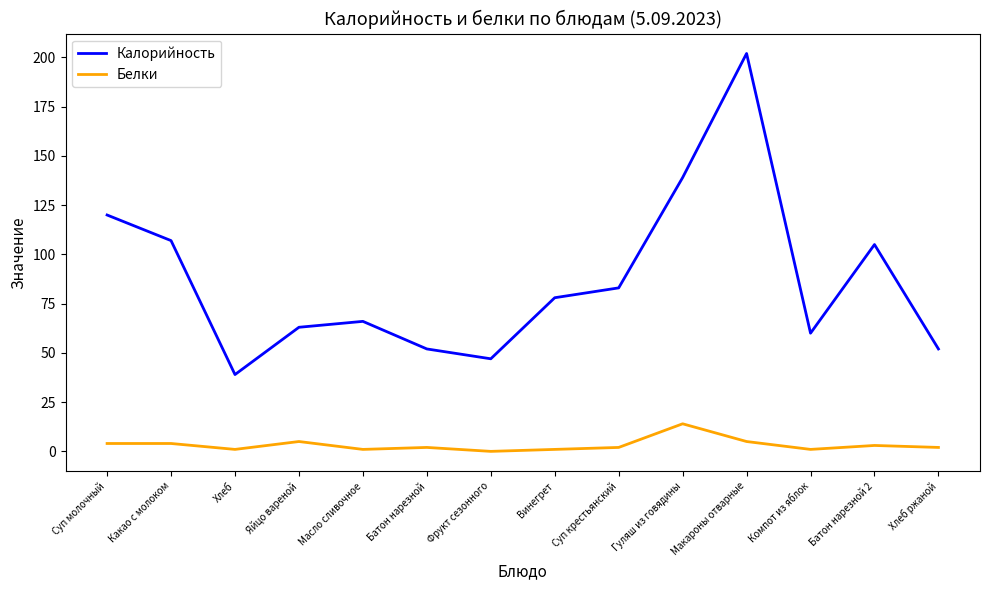

At how many categories does at least one series exceed 44?

13